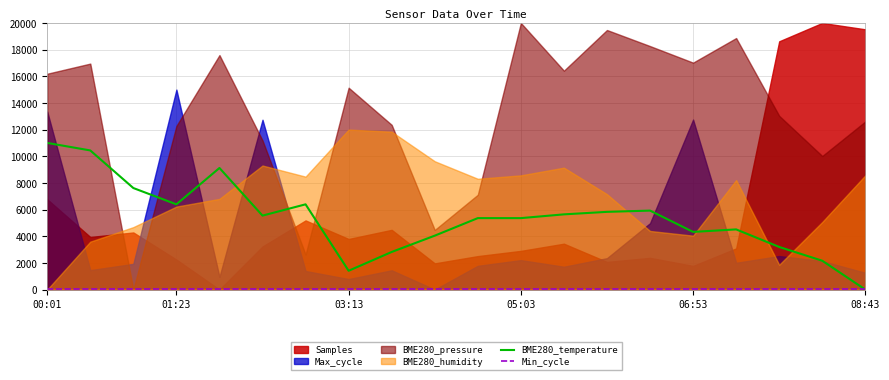

What is the highest value of the BME280_temperature series?

11000.0